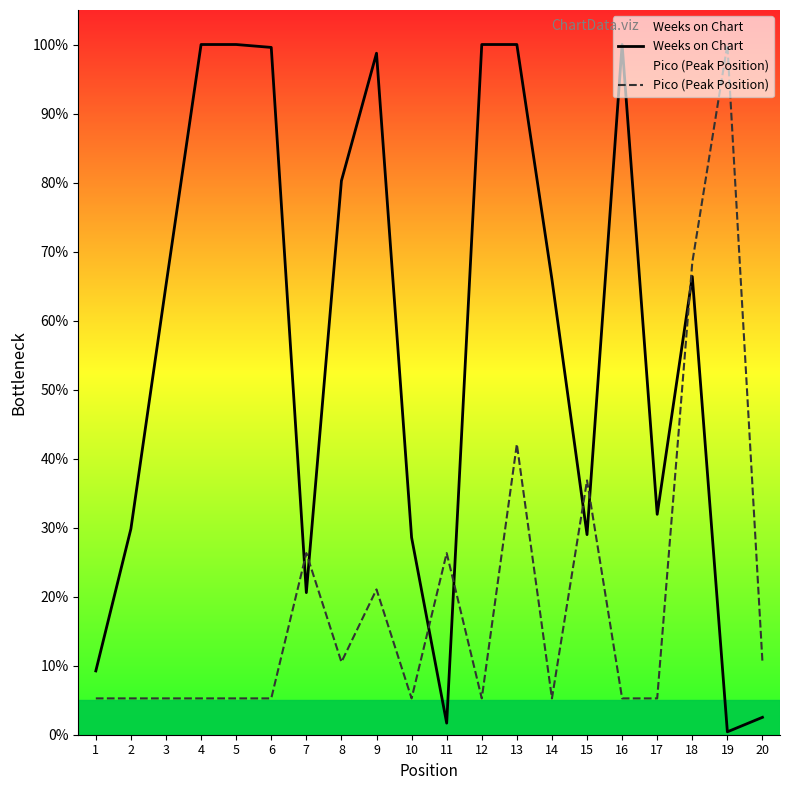

Reading right to left, what are all the values shown in this chart?

Weeks on Chart: 2.5	0.4	66.4	31.9	100.0	29.0	66.0	100.0	100.0	1.7	28.6	98.7	80.3	20.6	99.6	100.0	100.0	65.1	29.8	9.2
Pico (Peak Position): 10.5	100.0	68.4	5.3	5.3	36.8	5.3	42.1	5.3	26.3	5.3	21.1	10.5	26.3	5.3	5.3	5.3	5.3	5.3	5.3